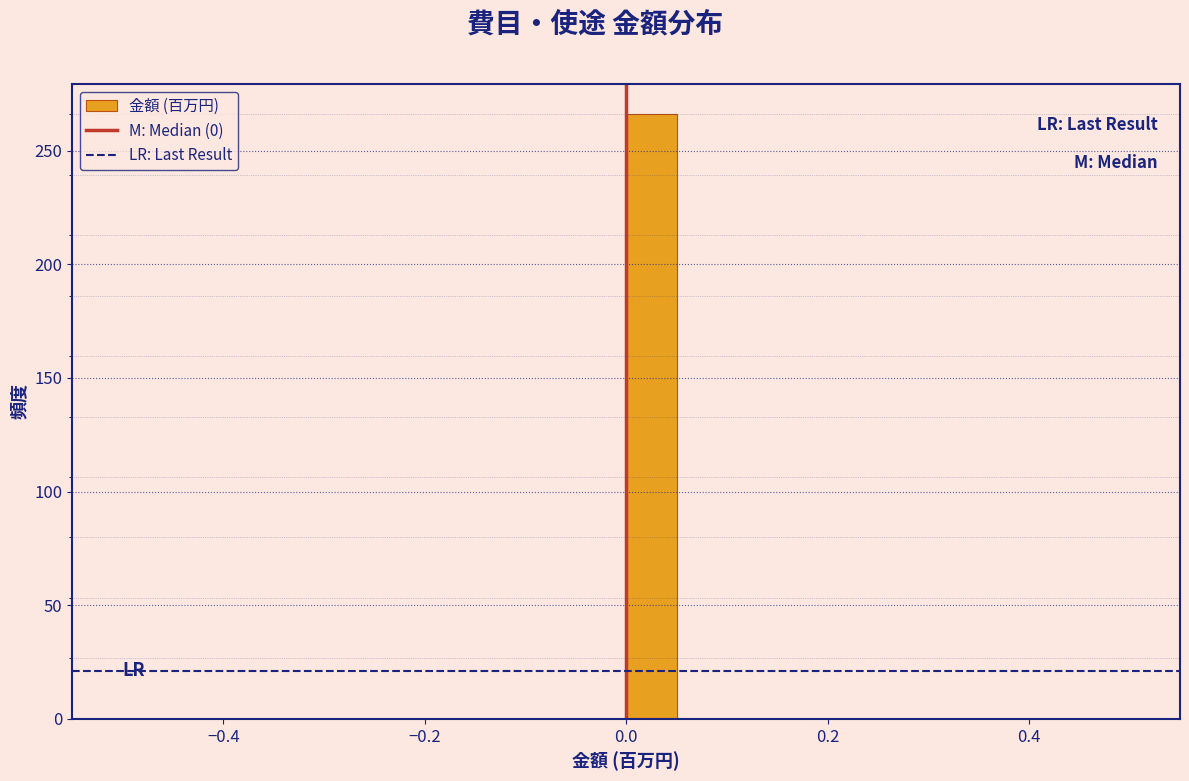

Around what value on the x-axis is the tallest bar? Give the approximate position of its centre, as read against the axis.

0.02